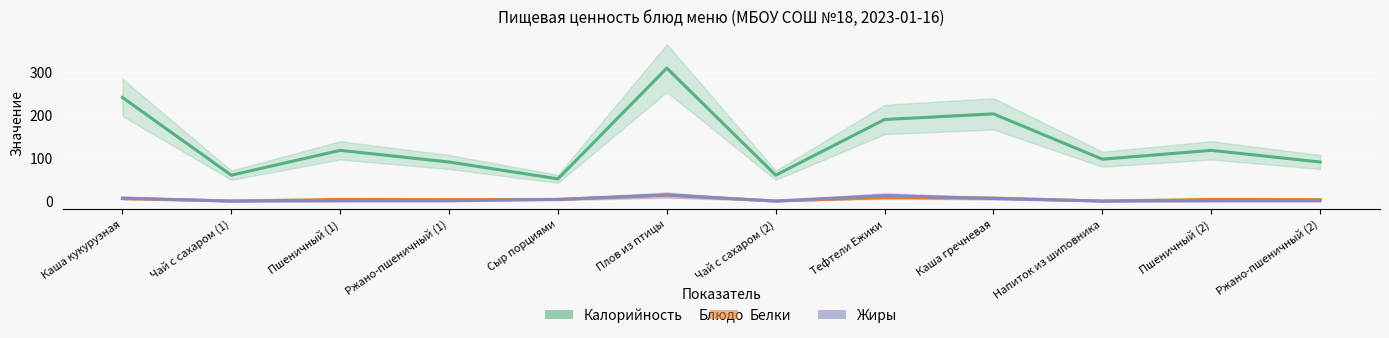

Is this an area chart (filled region under the line)?

No